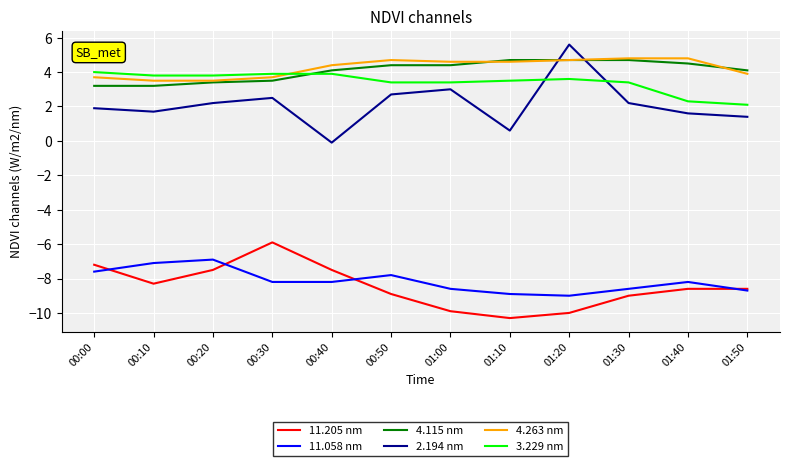

Reading left to right, extract all data points from this chart.

11.205 nm: 00:00=-7.2	00:10=-8.3	00:20=-7.5	00:30=-5.9	00:40=-7.5	00:50=-8.9	01:00=-9.9	01:10=-10.3	01:20=-10.0	01:30=-9.0	01:40=-8.6	01:50=-8.6
11.058 nm: 00:00=-7.6	00:10=-7.1	00:20=-6.9	00:30=-8.2	00:40=-8.2	00:50=-7.8	01:00=-8.6	01:10=-8.9	01:20=-9.0	01:30=-8.6	01:40=-8.2	01:50=-8.7
4.115 nm: 00:00=3.2	00:10=3.2	00:20=3.4	00:30=3.5	00:40=4.1	00:50=4.4	01:00=4.4	01:10=4.7	01:20=4.7	01:30=4.7	01:40=4.5	01:50=4.1
2.194 nm: 00:00=1.9	00:10=1.7	00:20=2.2	00:30=2.5	00:40=-0.1	00:50=2.7	01:00=3.0	01:10=0.6	01:20=5.6	01:30=2.2	01:40=1.6	01:50=1.4
4.263 nm: 00:00=3.7	00:10=3.5	00:20=3.5	00:30=3.7	00:40=4.4	00:50=4.7	01:00=4.6	01:10=4.6	01:20=4.7	01:30=4.8	01:40=4.8	01:50=3.9
3.229 nm: 00:00=4.0	00:10=3.8	00:20=3.8	00:30=3.9	00:40=3.9	00:50=3.4	01:00=3.4	01:10=3.5	01:20=3.6	01:30=3.4	01:40=2.3	01:50=2.1